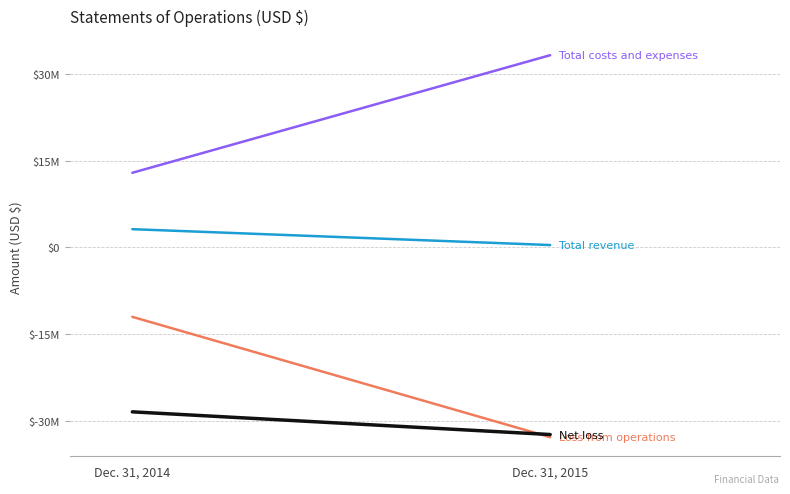

Reading left to right, list all the values displayed in this chart.

Total revenue: 3140337	396064
Total costs and expenses: 12887675	33215561
Loss from operations: -12017098	-32819497
Net loss: -28438671	-32361337